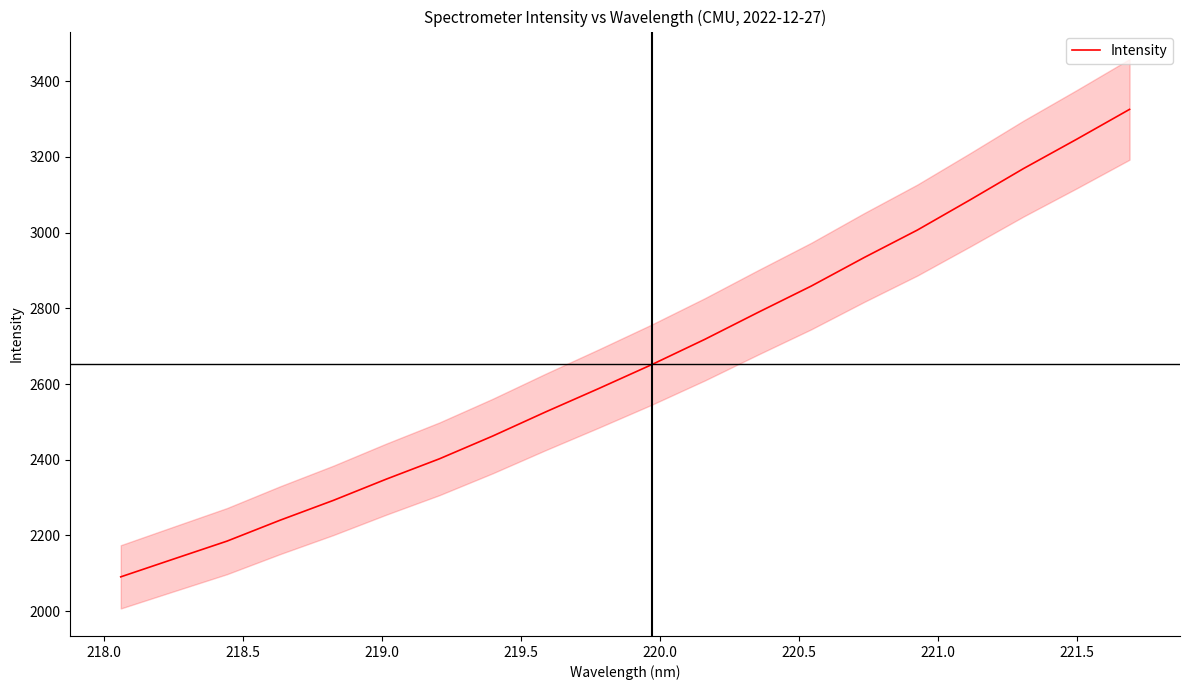

What is the maximum value shown in the chart?

3325.8